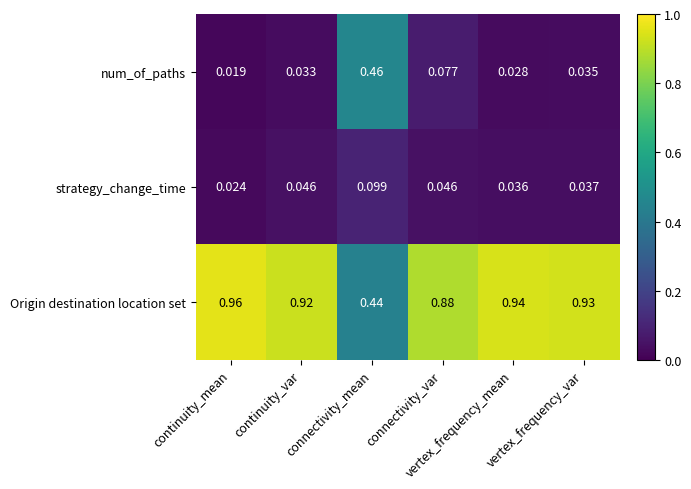

Rank the series by their maximum value, from highest to lowest.

Origin destination location set, num_of_paths, strategy_change_time